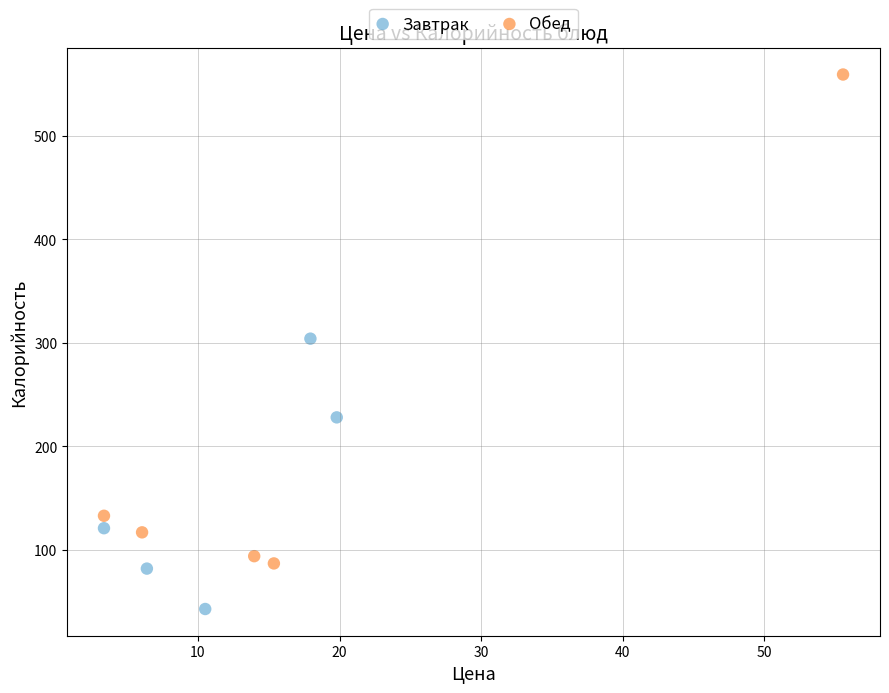

What are all the series names shown in the legend?

Завтрак, Обед